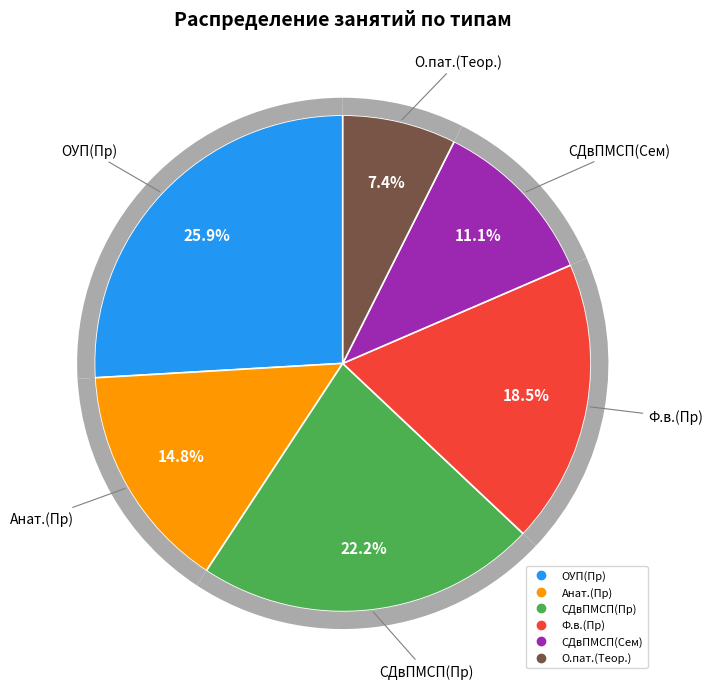

To the nearest percent, what portion does СДвПМСП(Сем) represent?

11%